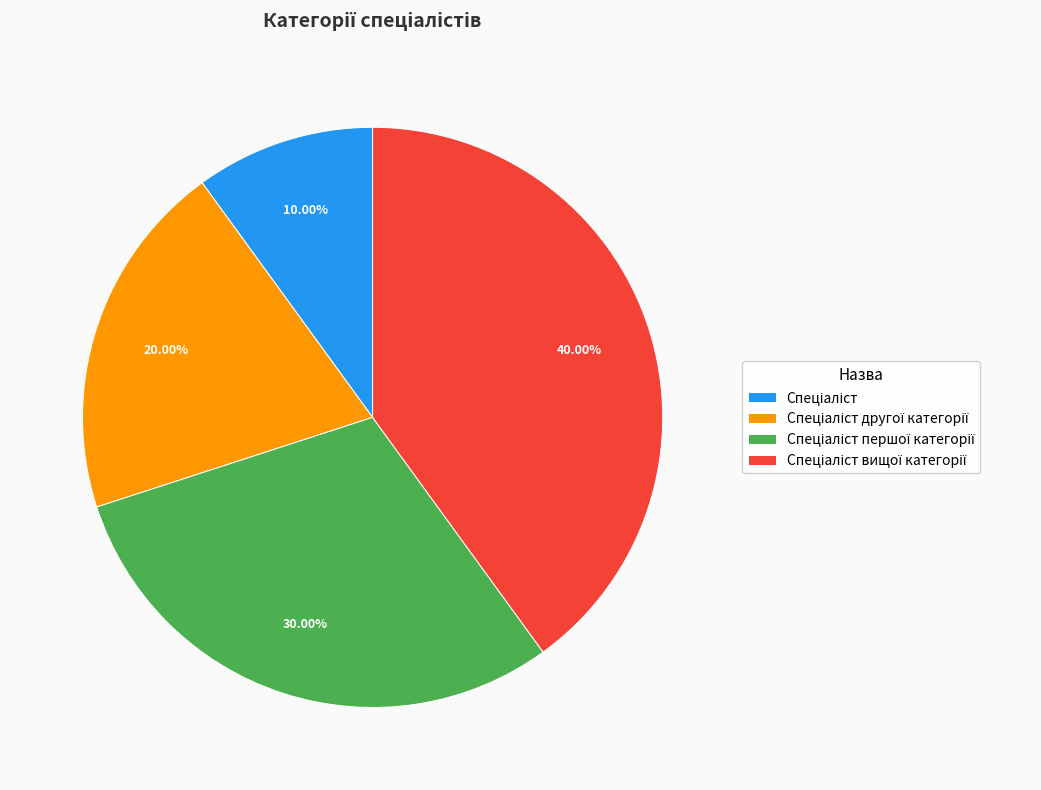

Is there any slice that represents more than half of the pie?

No